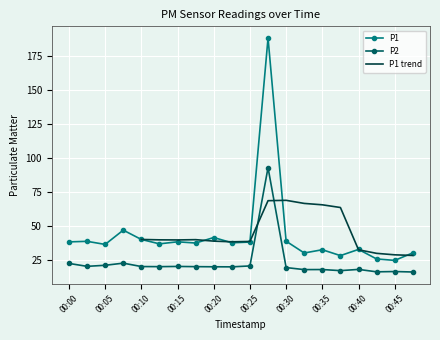

Rank the series at 00:25 from highest to lowest value.

P1, P2